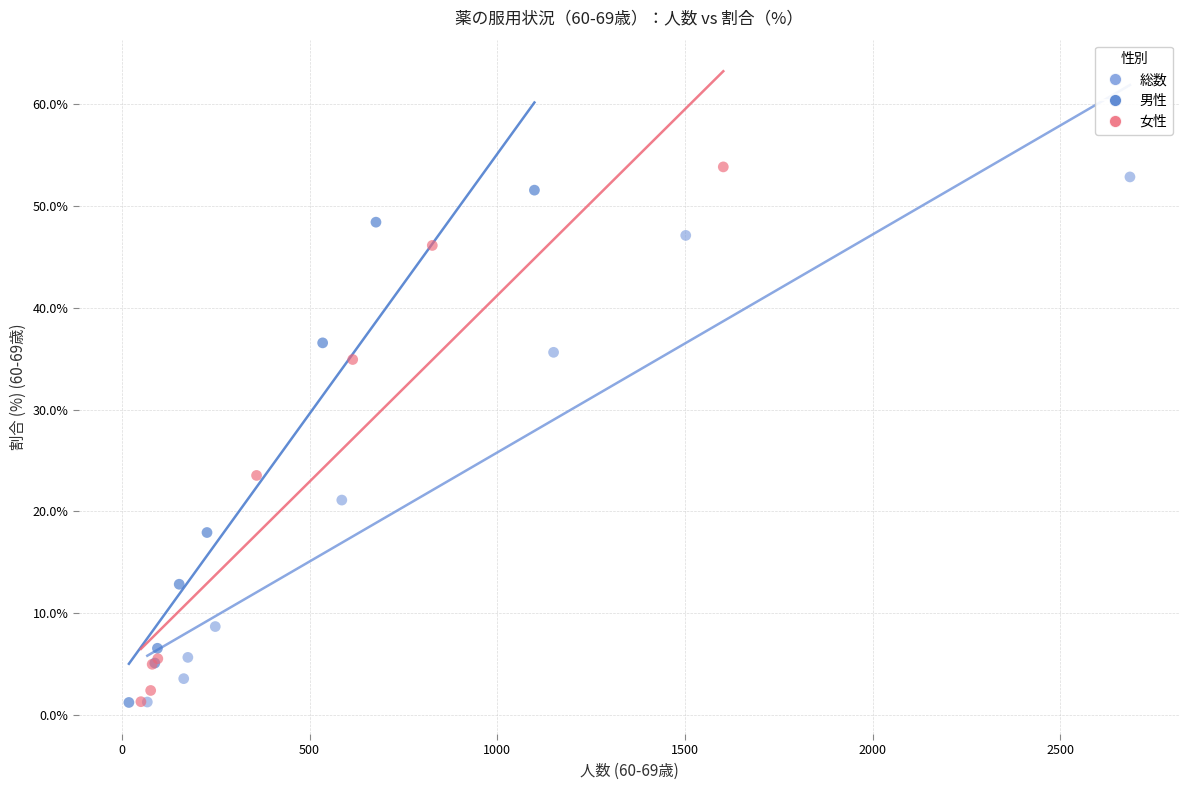

Which series has the widest spread of Y values?

女性